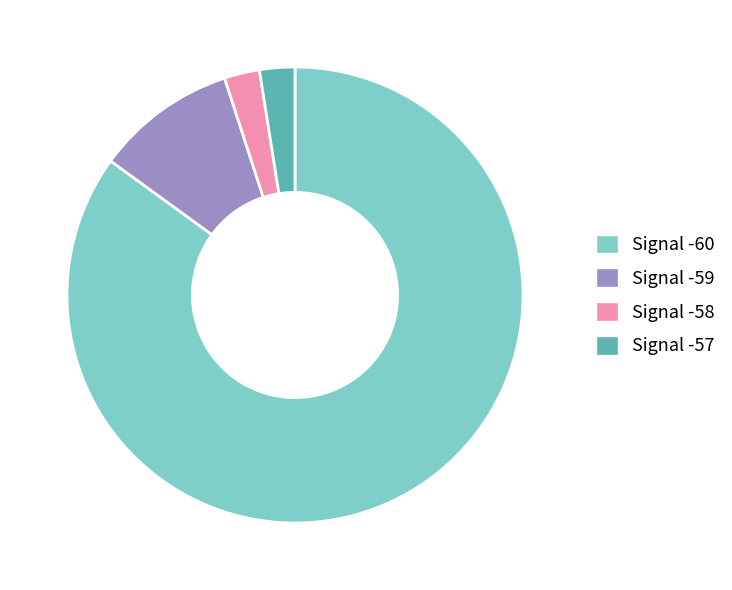

How many segments does this pie chart have?

4